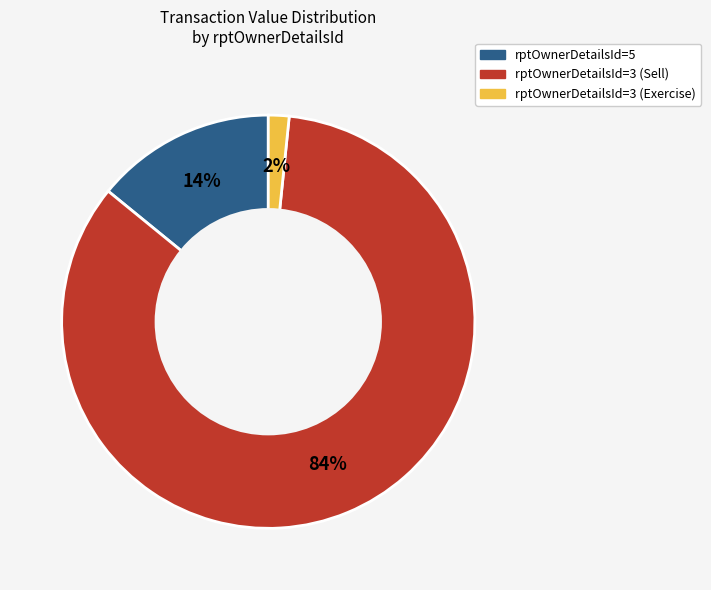

Is there any slice that represents more than half of the pie?

Yes